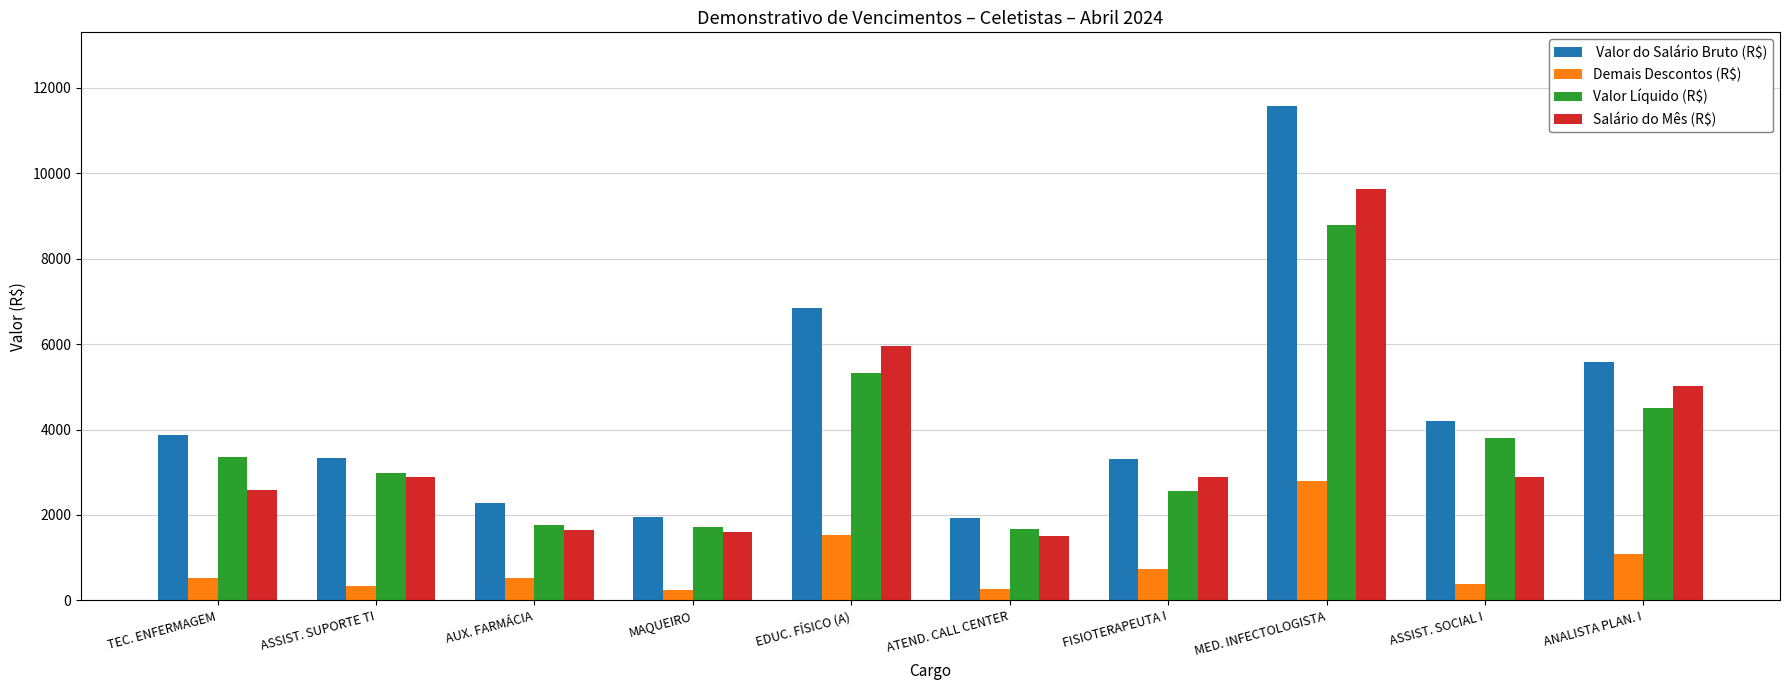

At which category is the sum across all series the highest?

MED. INFECTOLOGISTA